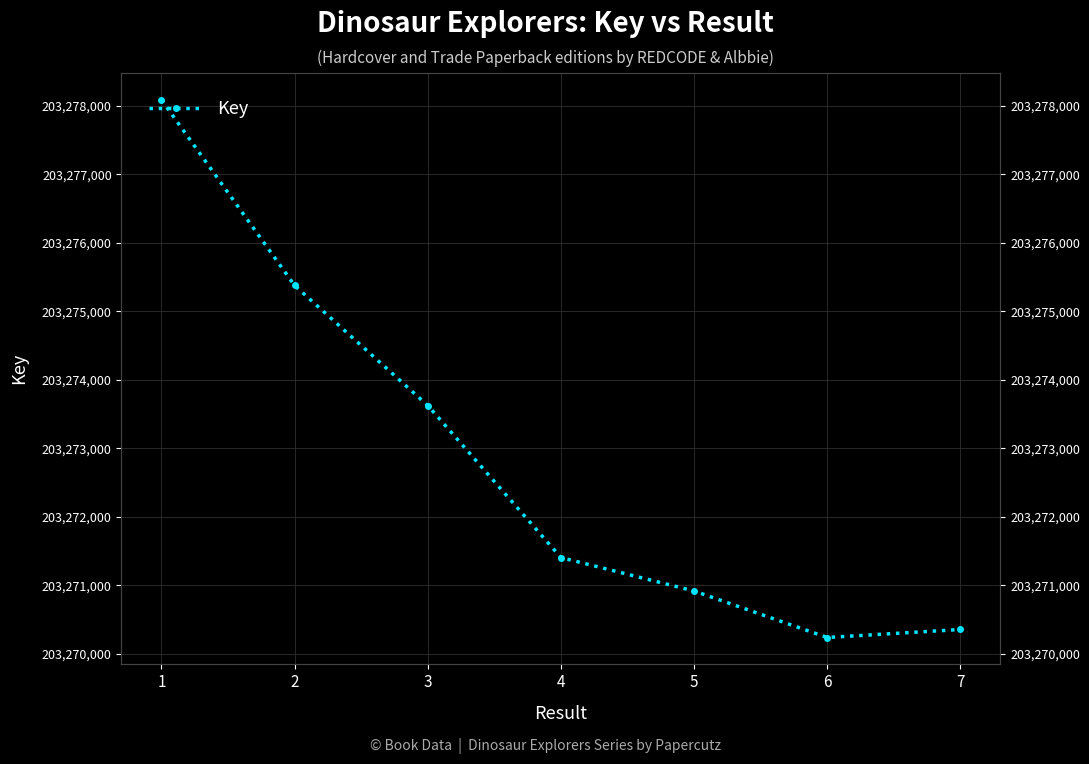

True or false: there are more than 0 points higher than both neighbors.

False